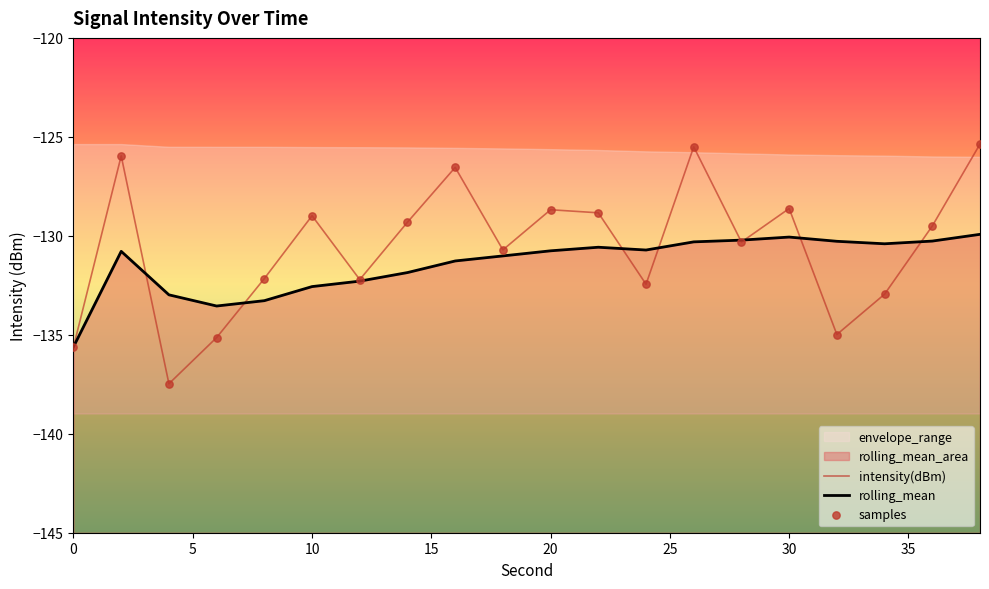

Which series has the widest spread of Y values?

intensity(dBm)